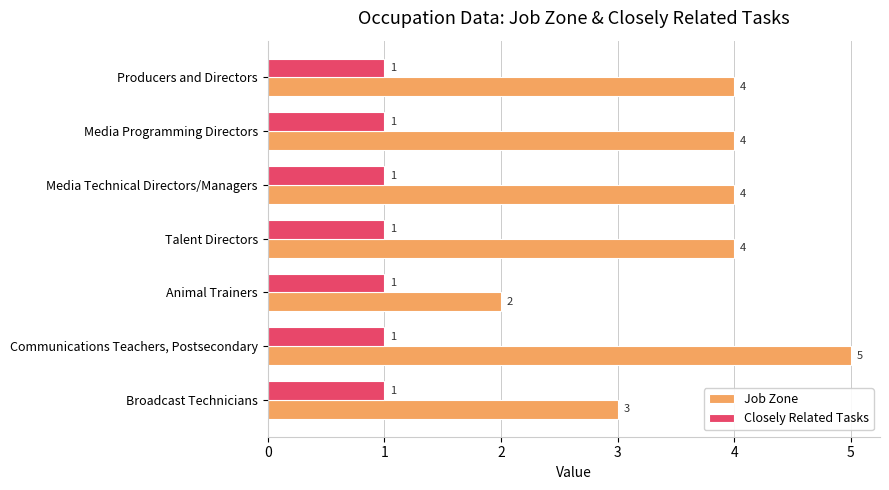

Is the value of Closely Related Tasks at Media Technical Directors/Managers greater than the value of Job Zone at Media Technical Directors/Managers?

No